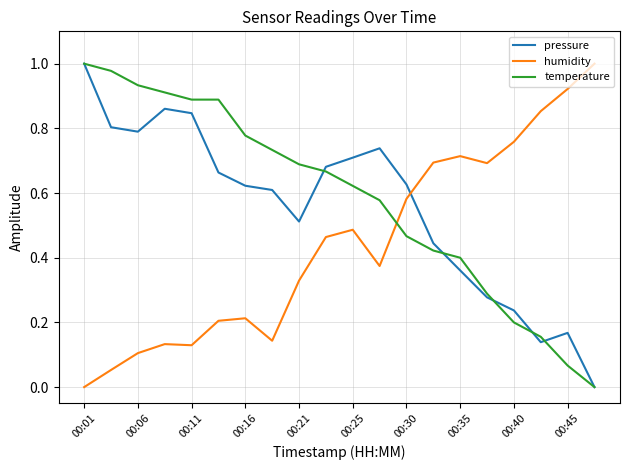

After their last crossing, which series has the higher values: pressure or humidity?

humidity